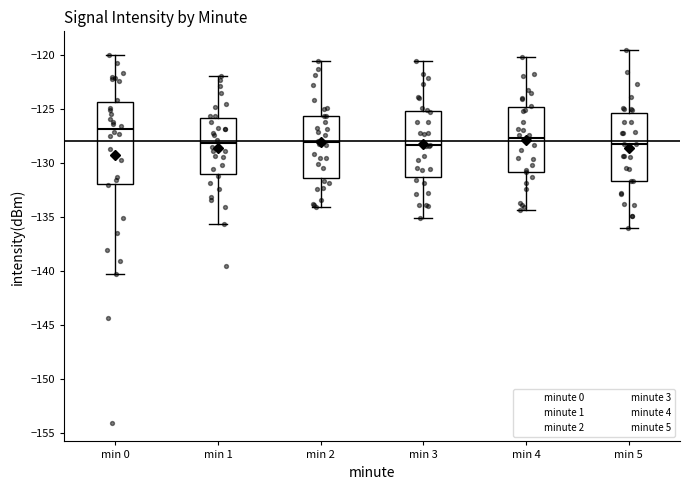

Comparing the boxes themselves (not the whiskers), which one is the tallest?

min 0